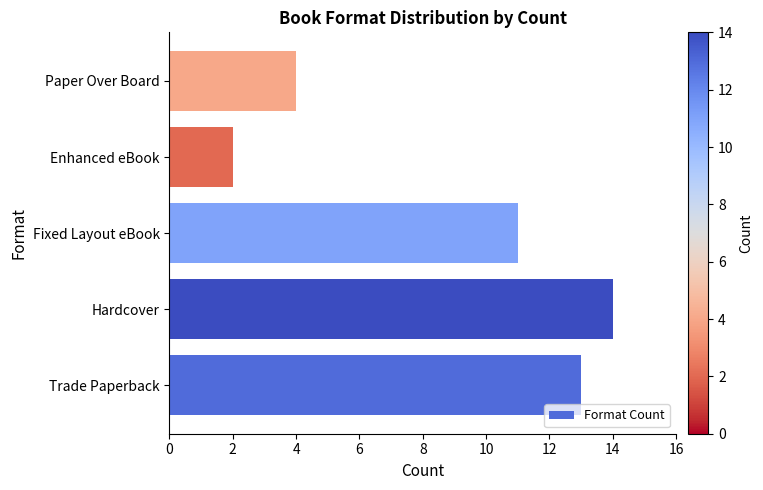

What is the change in value from Fixed Layout eBook to Paper Over Board?

-7